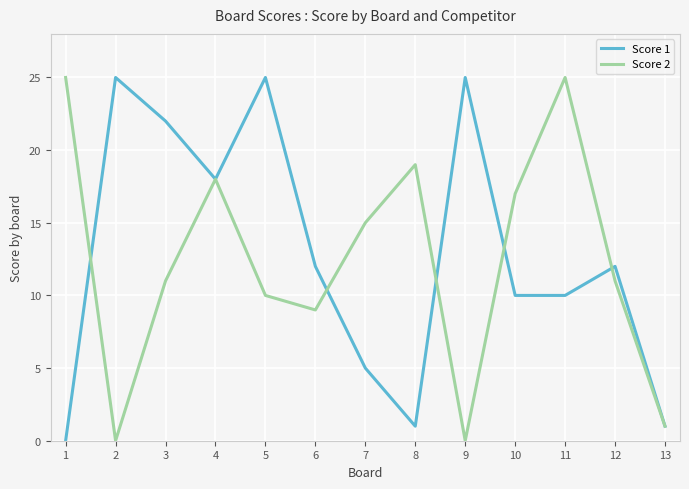

How many interior local peaks does the Score 1 series have?

4